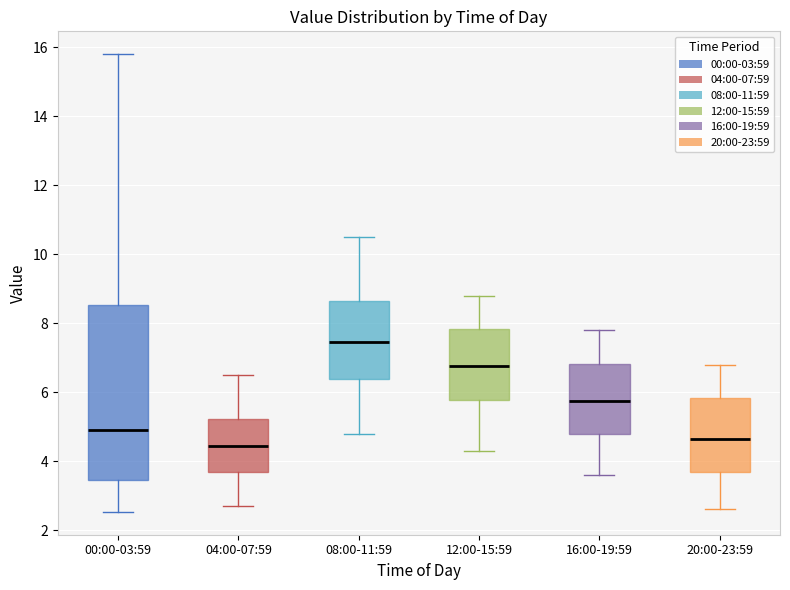

Reading left to right, read every box against the y-axis: the position of its median line, the range the box covers, and the ends of its whiskers. The values are not printed on the chart, so give them approximately, as read against the axis.

00:00-03:59: median 5.0, box 3.4 to 8.6, whiskers 2.6 to 15.8
04:00-07:59: median 4.4, box 3.6 to 5.2, whiskers 2.8 to 6.6
08:00-11:59: median 7.4, box 6.4 to 8.6, whiskers 4.8 to 10.6
12:00-15:59: median 6.8, box 5.8 to 7.8, whiskers 4.4 to 8.8
16:00-19:59: median 5.8, box 4.8 to 6.8, whiskers 3.6 to 7.8
20:00-23:59: median 4.6, box 3.6 to 5.8, whiskers 2.6 to 6.8